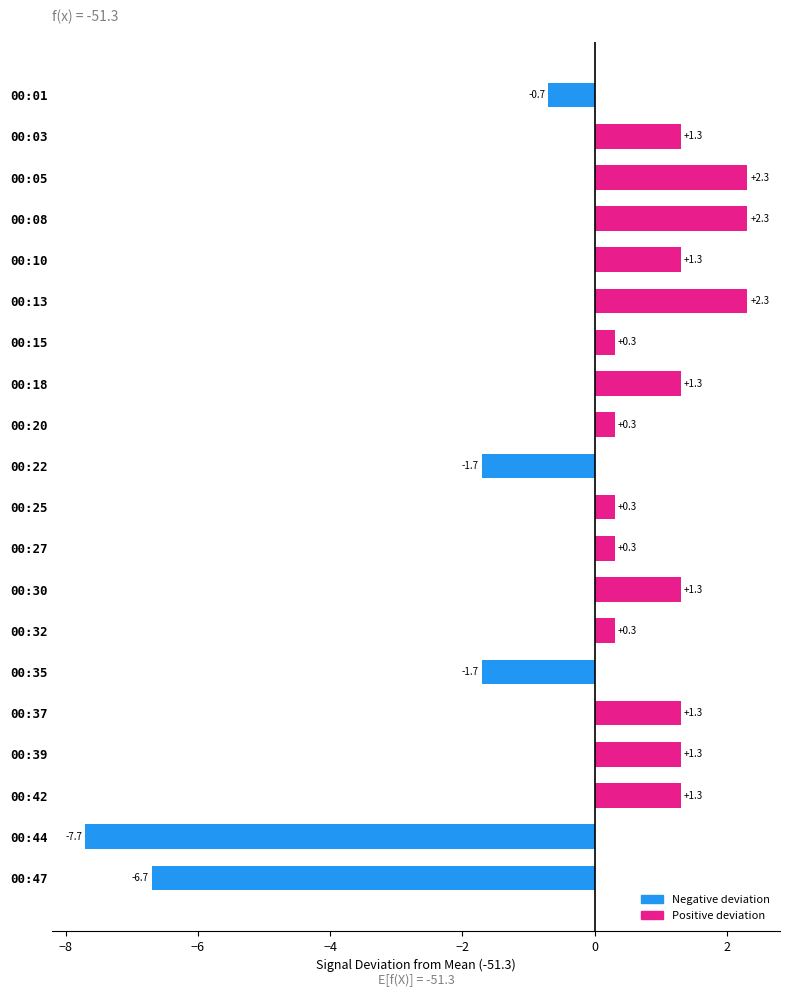

What value does the data have at 00:35?

-1.7